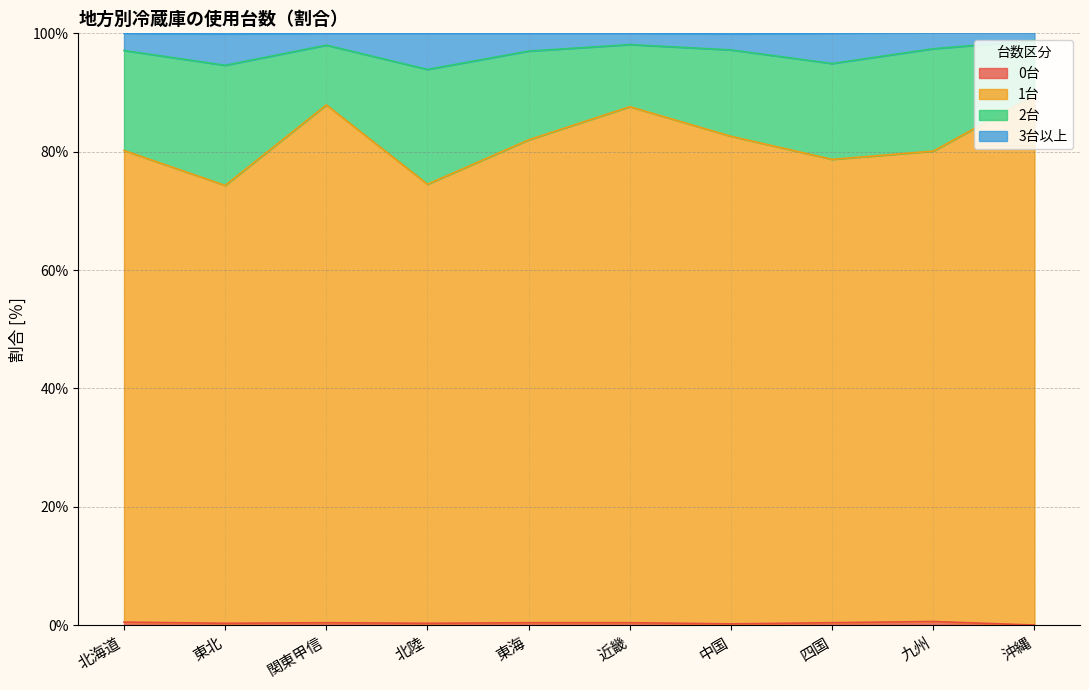

Does the chart have visible grid lines?

Yes